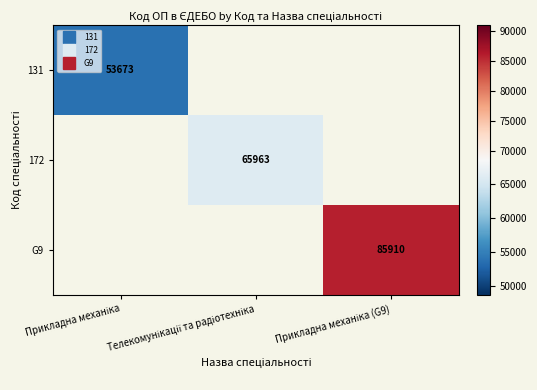

Which category has the lowest value across all series?

Прикладна механіка